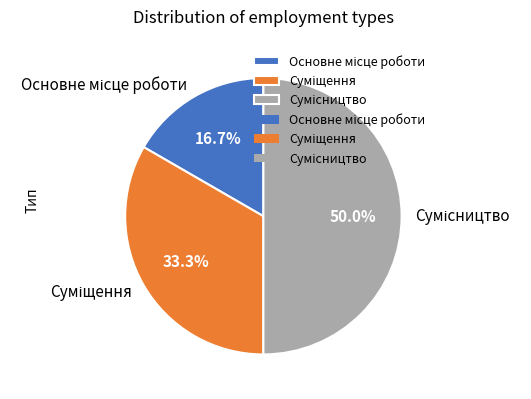

What portion of the pie excludes Сумісництво?

50.0%